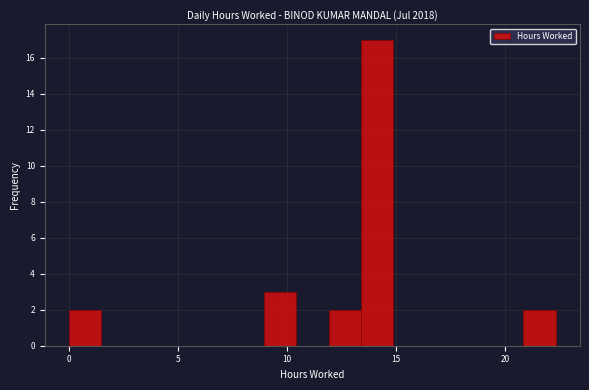

Read against the x-axis, roughly where is the centre of the tallest bar?

14.0